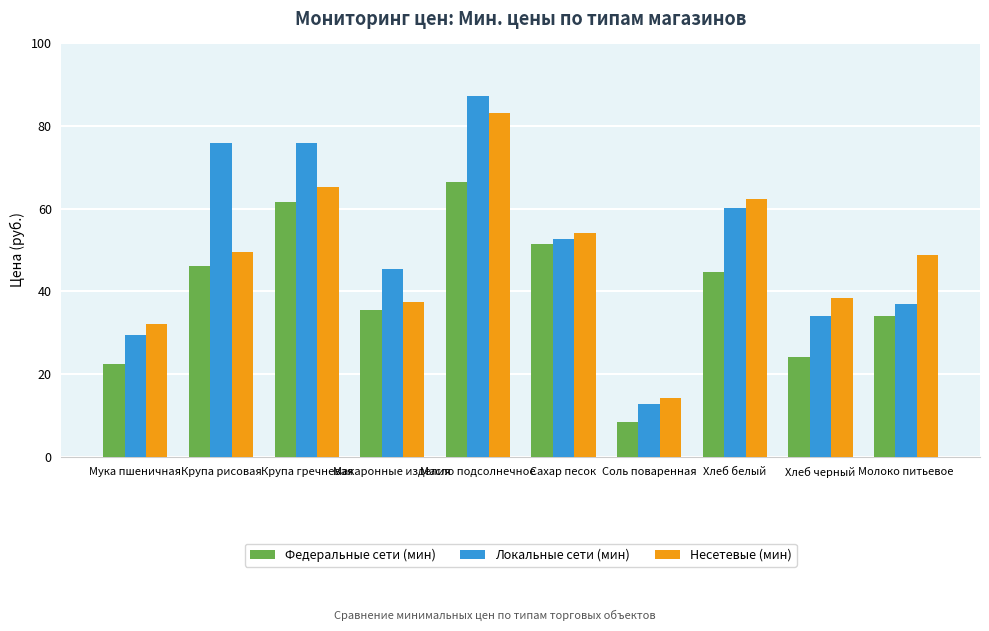

What is the total value across all series at Макаронные изделия?

118.4